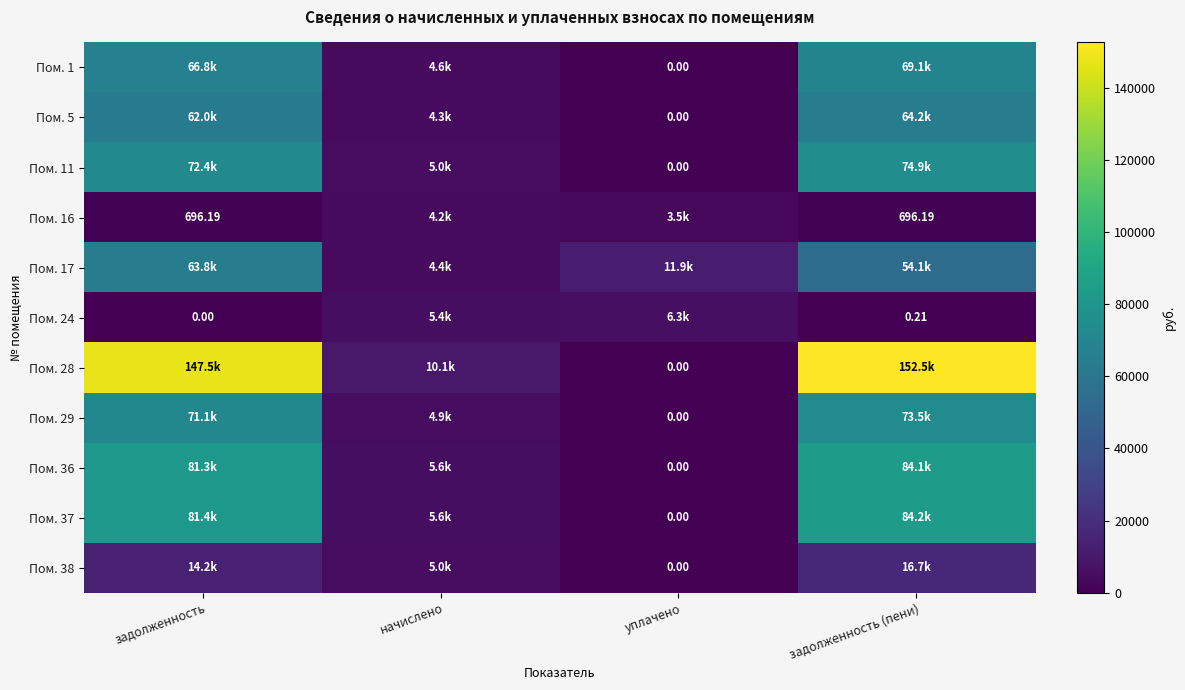

The value of Пом. 1 at задолженность is 66806.8. True or false?

True